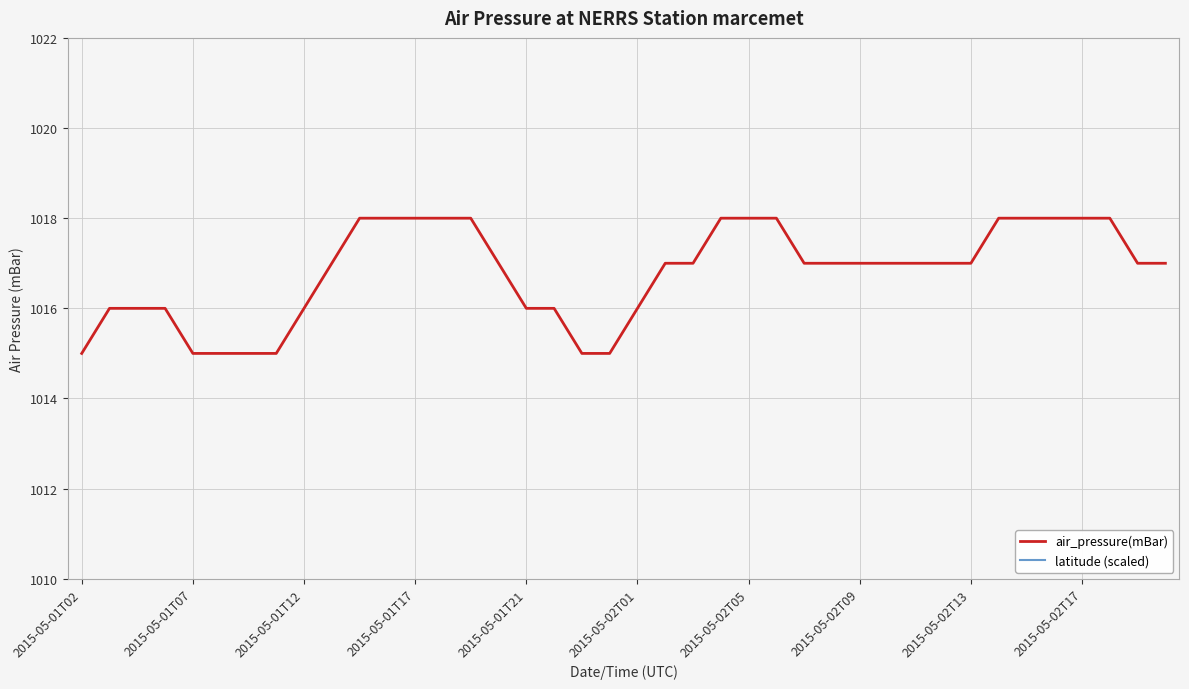

List the series in order of their peak value, lowest first.

latitude (scaled), air_pressure(mBar)